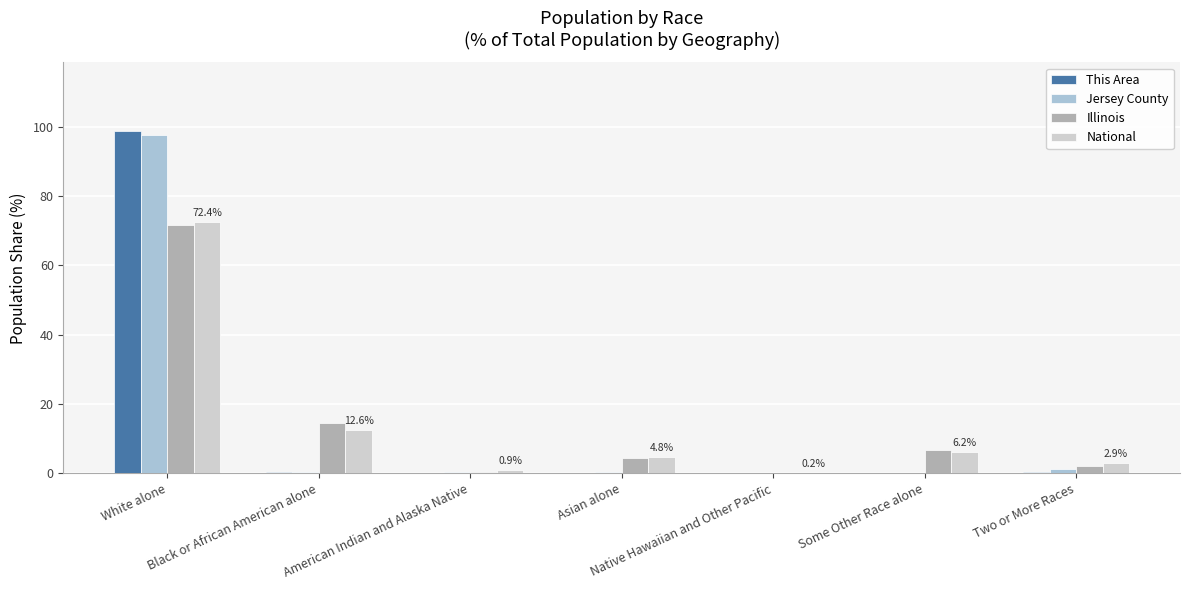

What is the sum of all This Area values?

100.0